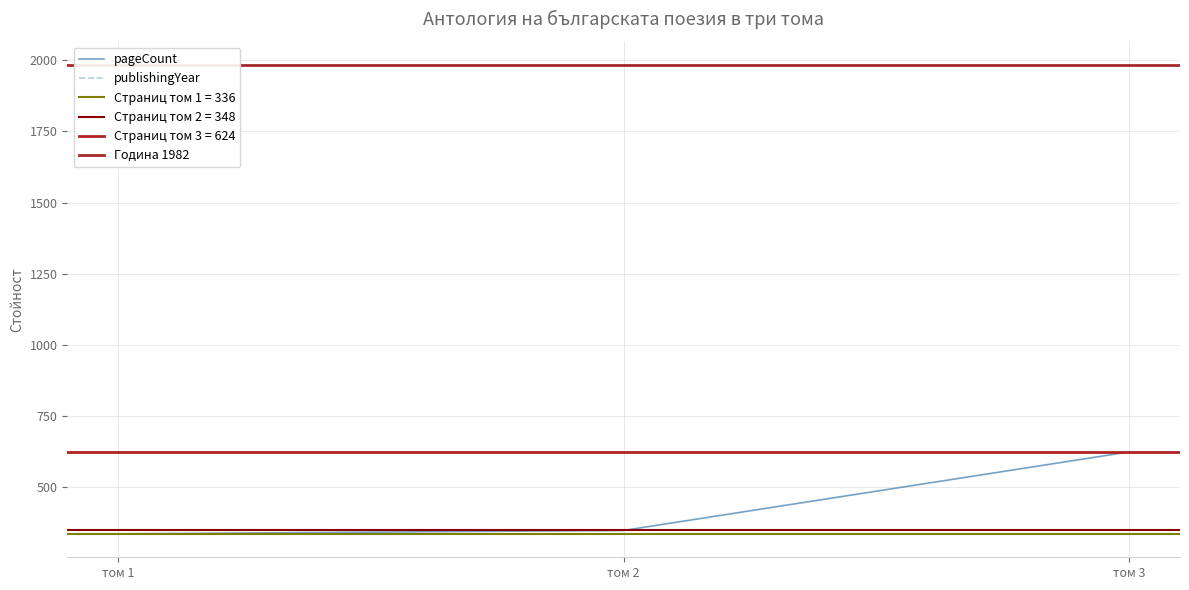

At which label is pageCount closest to 480?

том 2